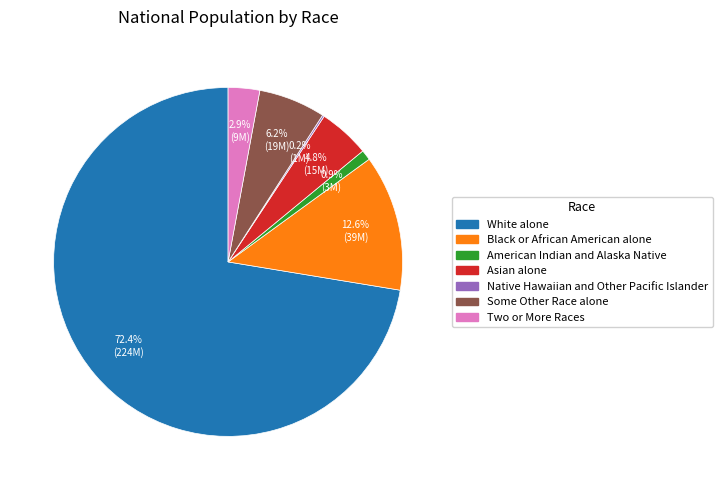

What is the largest slice in the pie chart?

White alone